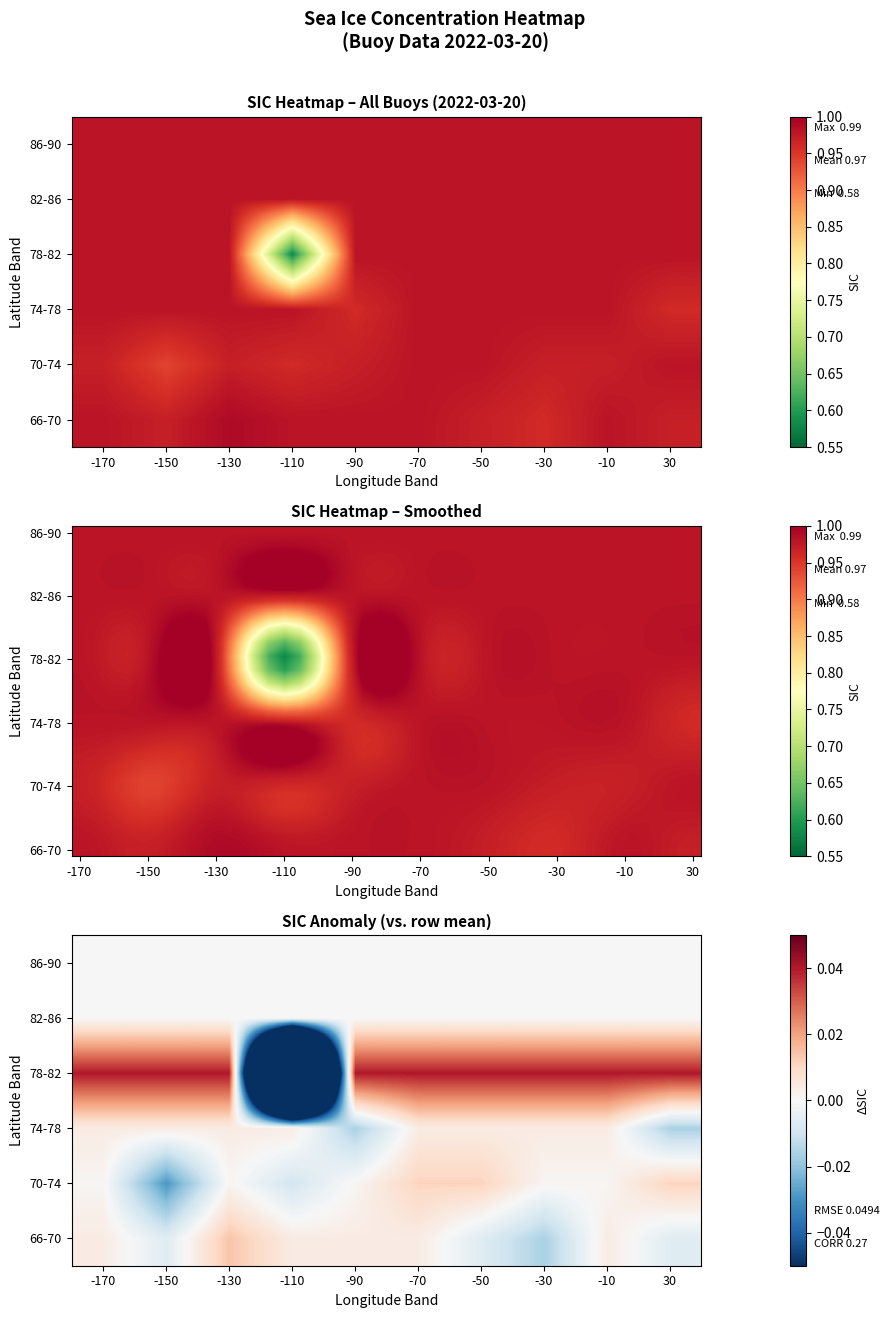

Is the value of Lat_bin_74-78 at -170 greater than the value of Lat_bin_78-82 at -30?

No